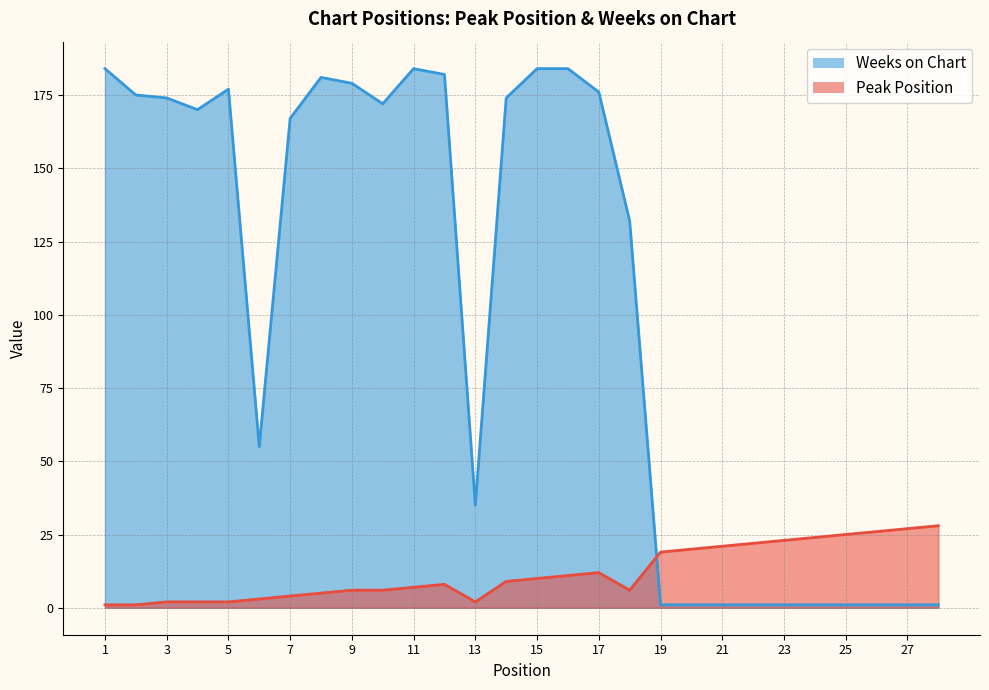

The Peak Position series shows 19 at 16. True or false?

False